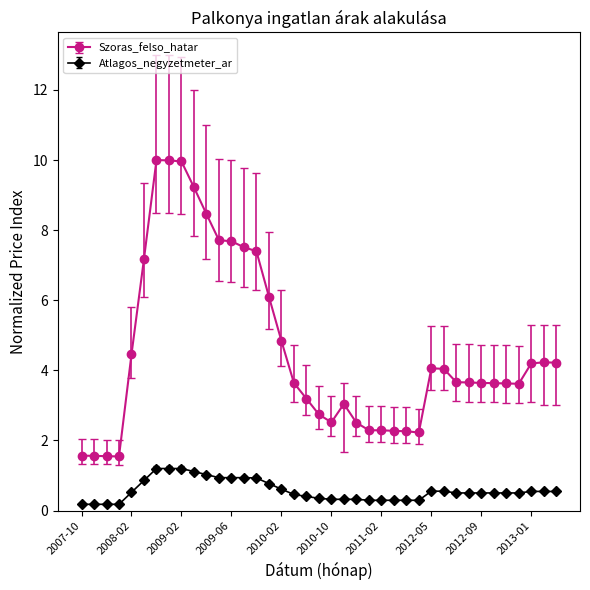

Does the chart have visible grid lines?

No